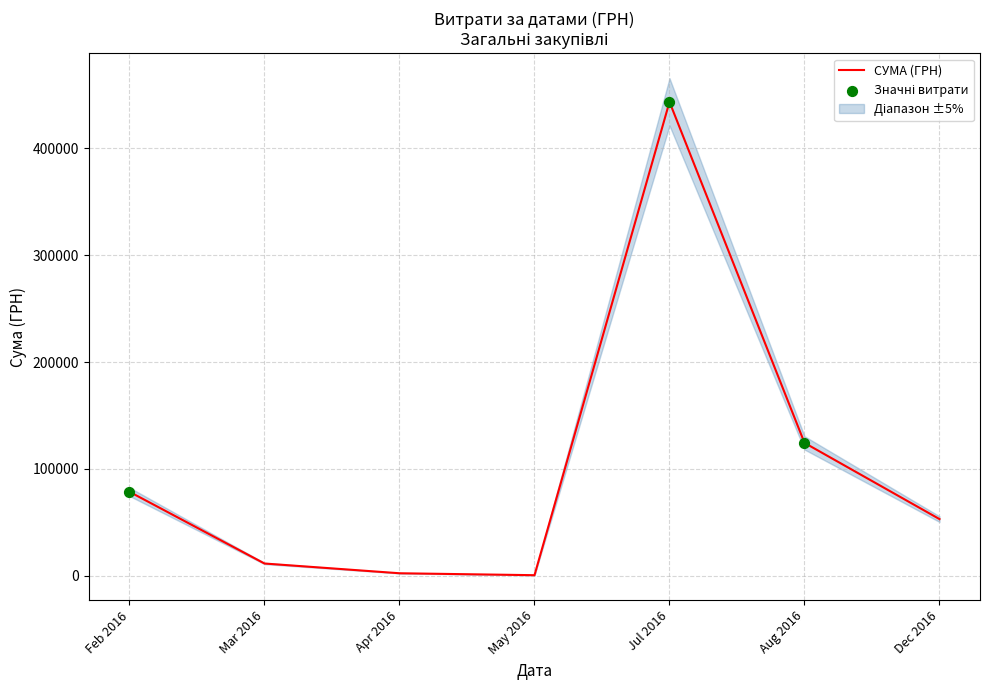

Where is СУМА (ГРН) nearest to the value 221950?

Aug 2016